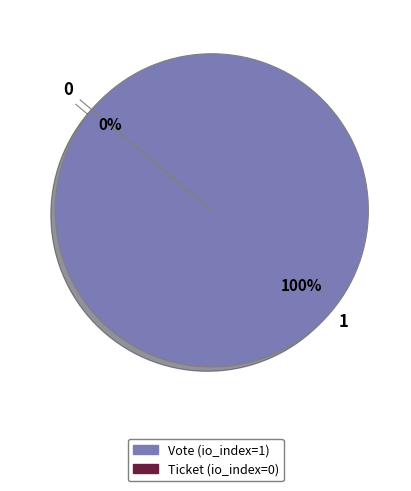

Rank the categories by value from highest to lowest.

Vote, Ticket